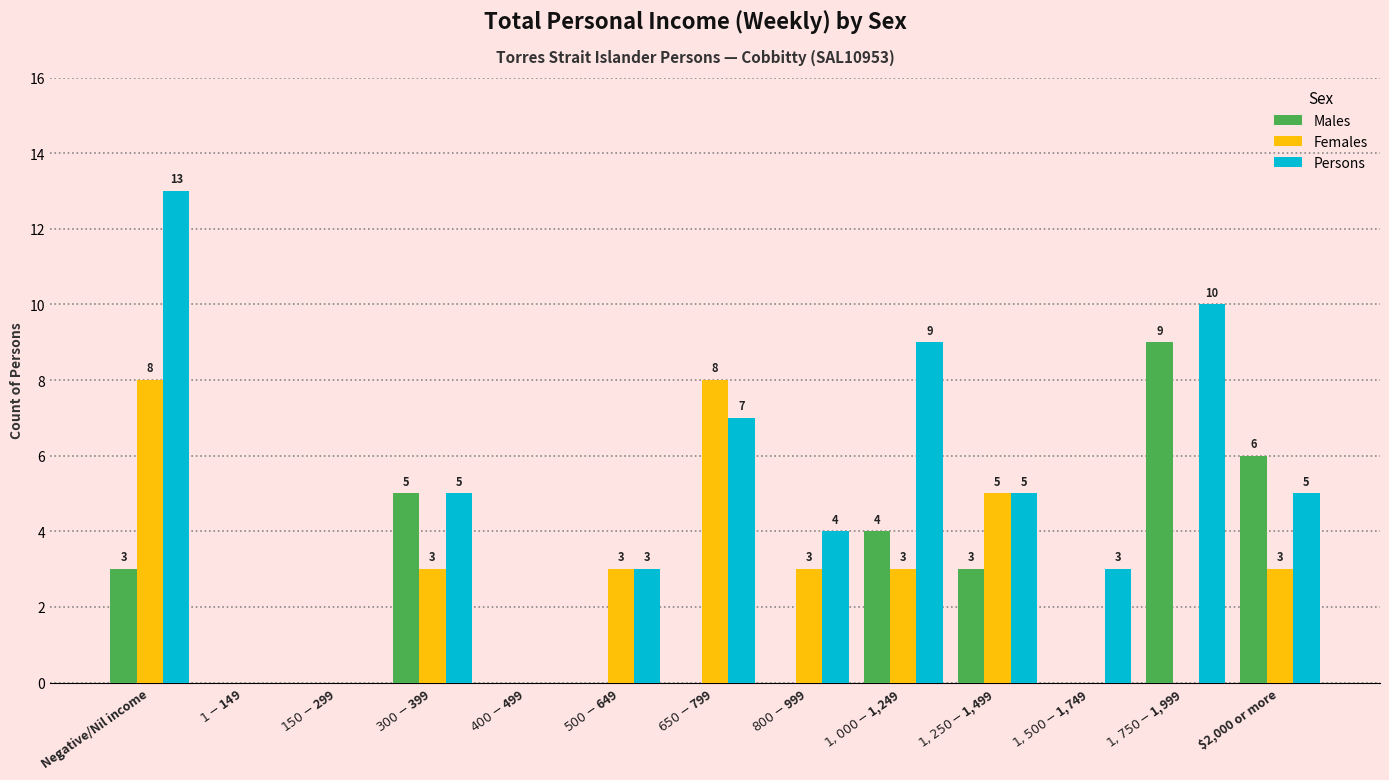

What is the spread (max minus min) of values at $800-$999?

4